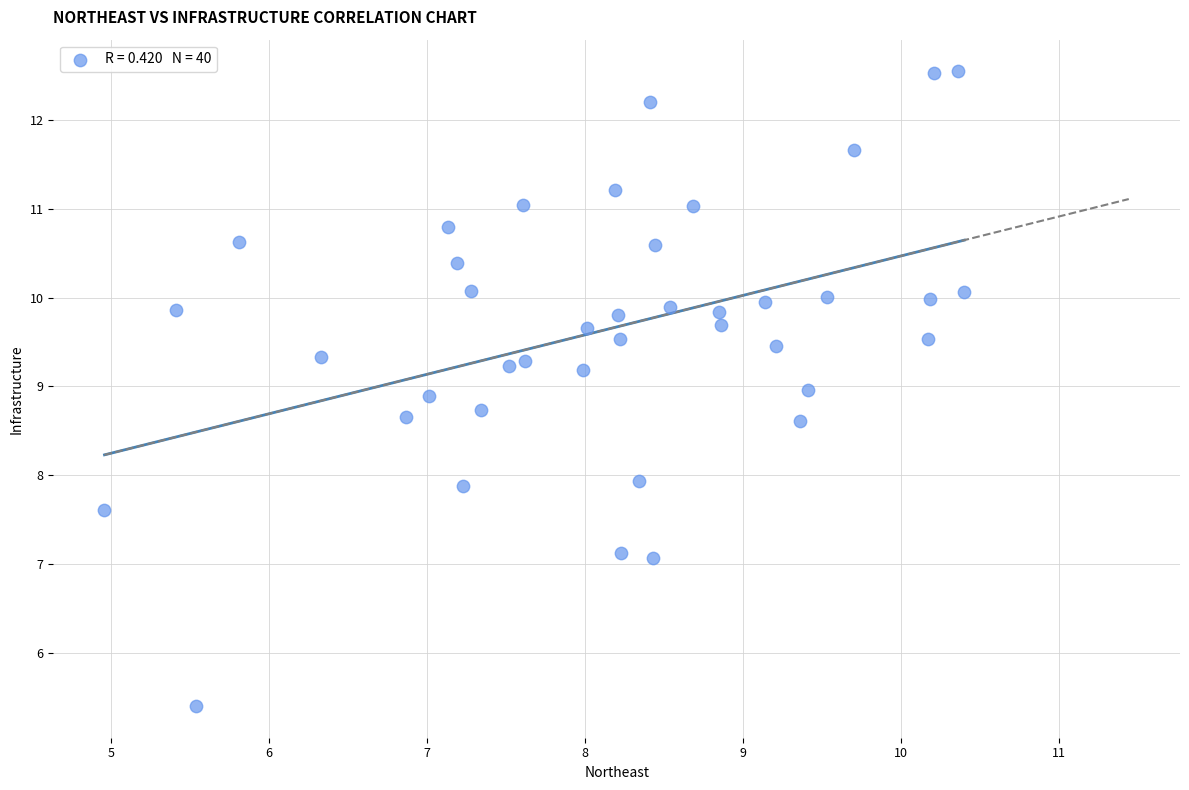

How many data points are displayed?

40